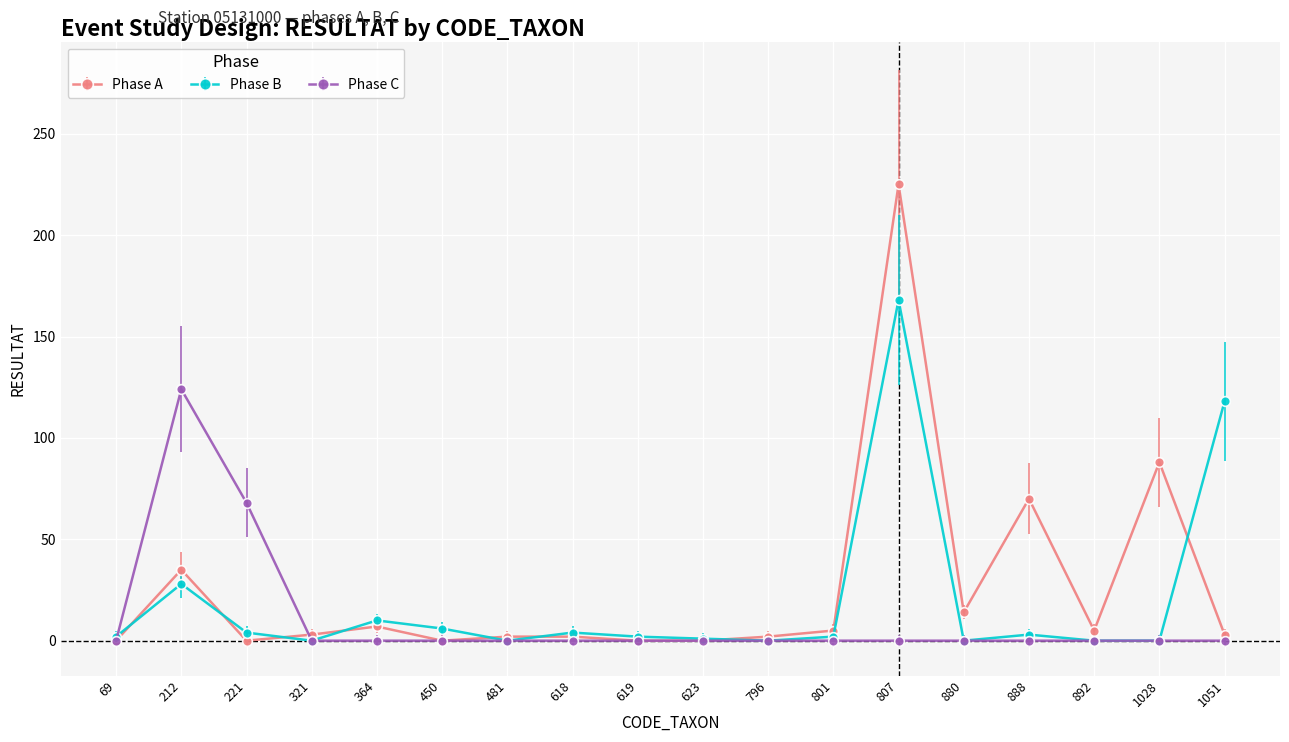

Does the chart have visible grid lines?

Yes